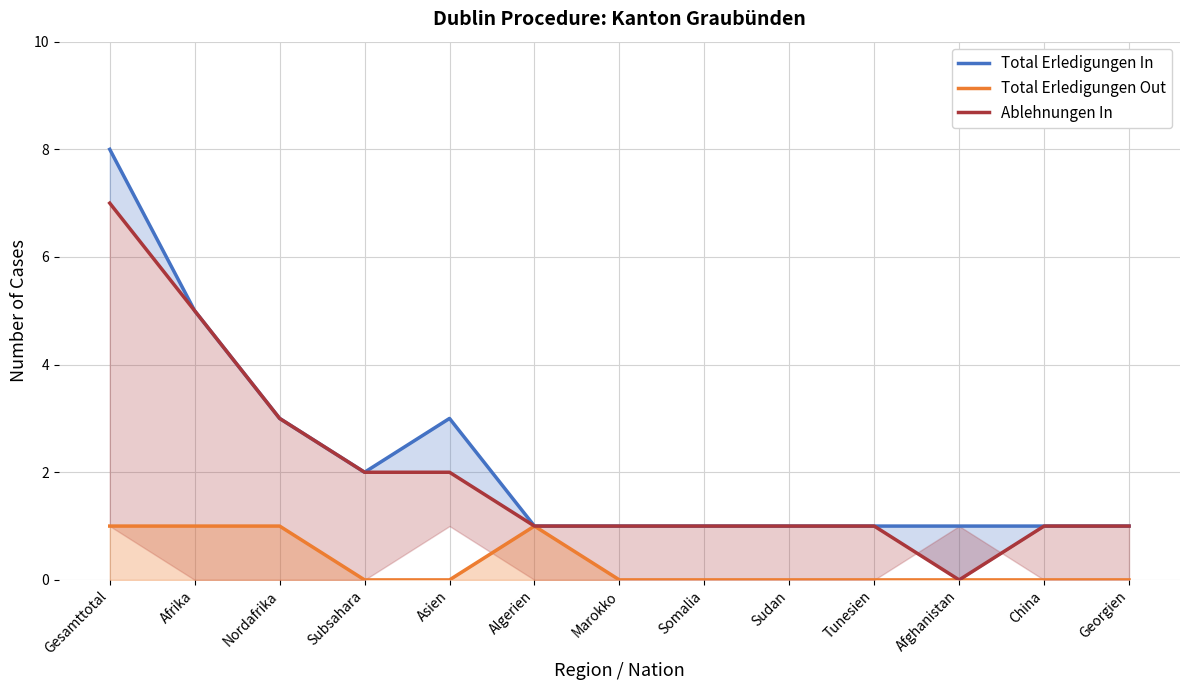

Which series has the largest range (max minus min)?

Total Erledigungen In